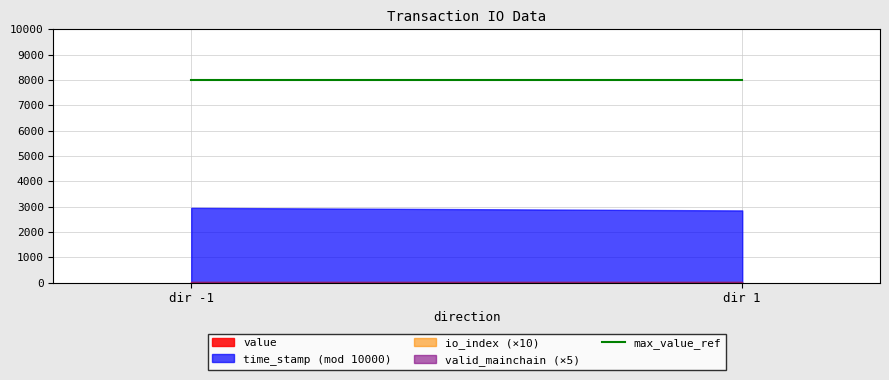

How many lines are shown in the chart?

4